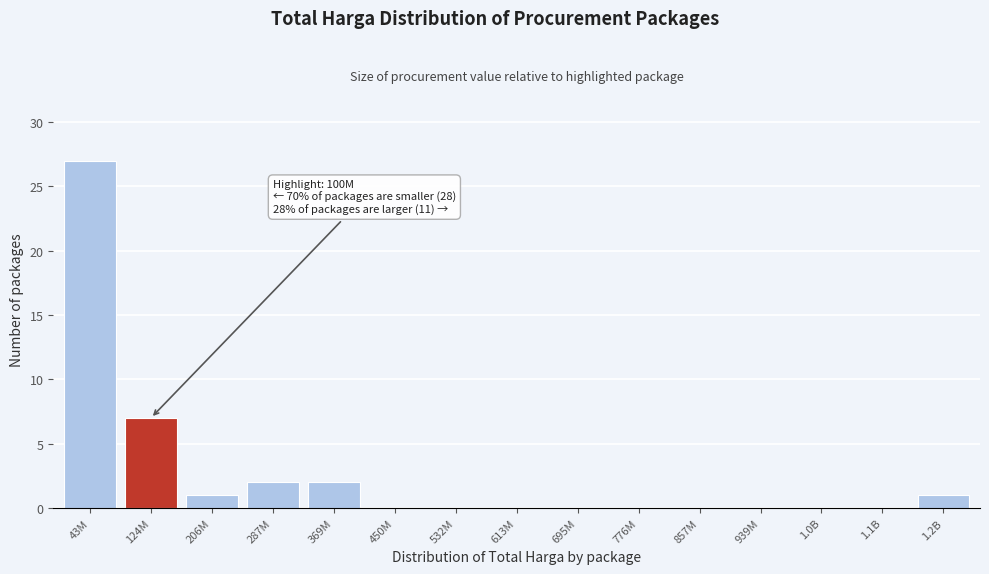

Reading right to left, extract all data points from this chart.

1.2B=1	1.1B=0	1.0B=0	939M=0	857M=0	776M=0	695M=0	613M=0	532M=0	450M=0	369M=2	287M=2	206M=1	124M=7	43M=27